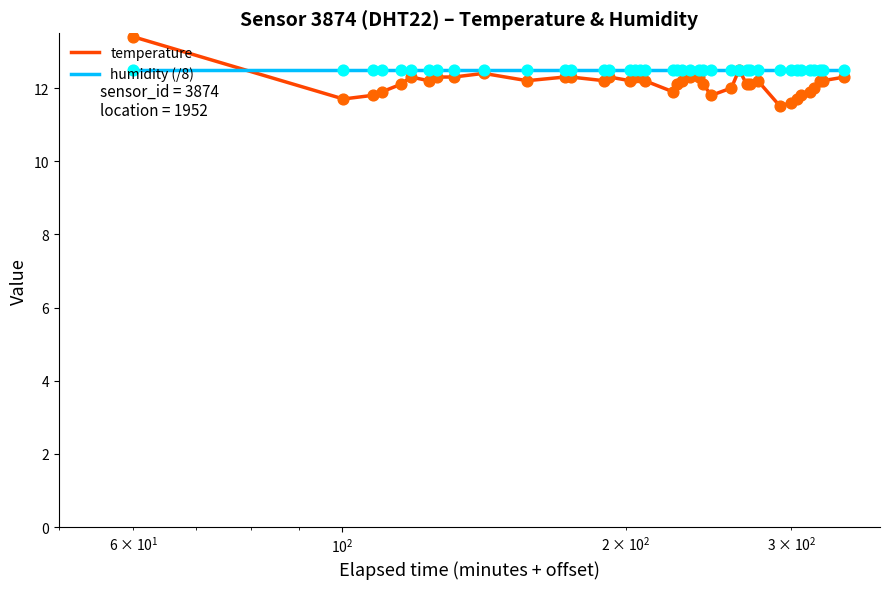

What is the minimum value for temperature?

11.5